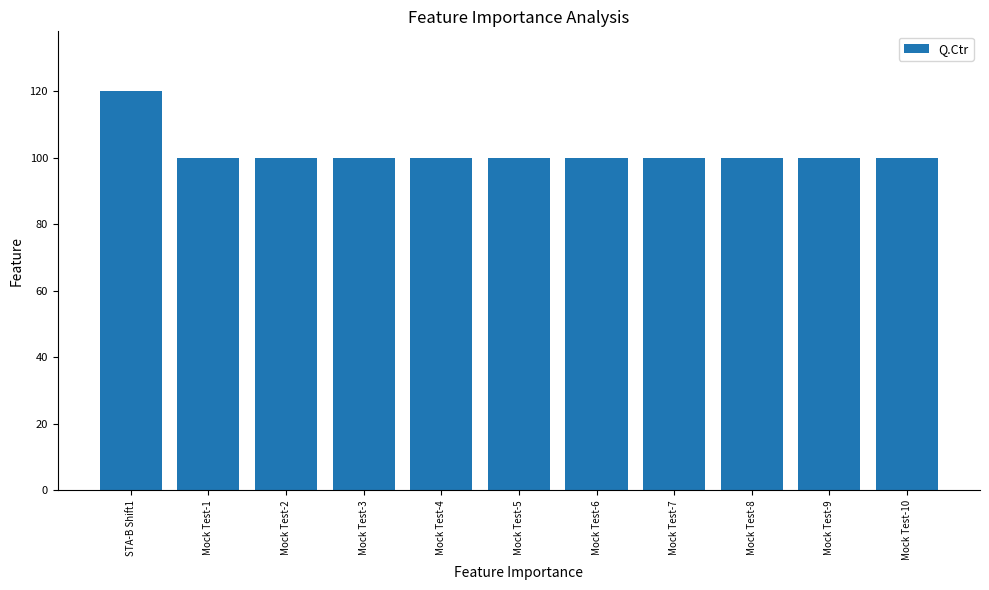

What is the label of the 5th bar from the left?

Mock Test-4